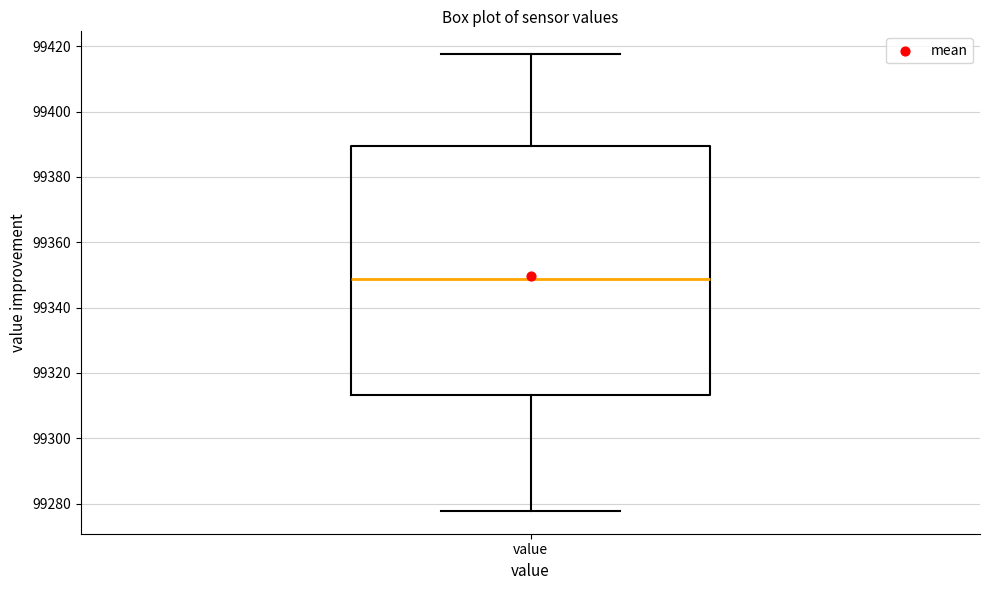

Read this box plot against the y-axis: the position of the median line, the range covered by the box, and the ends of both whiskers. The values are not printed on the chart, so give them approximately, as read against the axis.

median 99348, box 99314 to 99390, whiskers 99278 to 99418